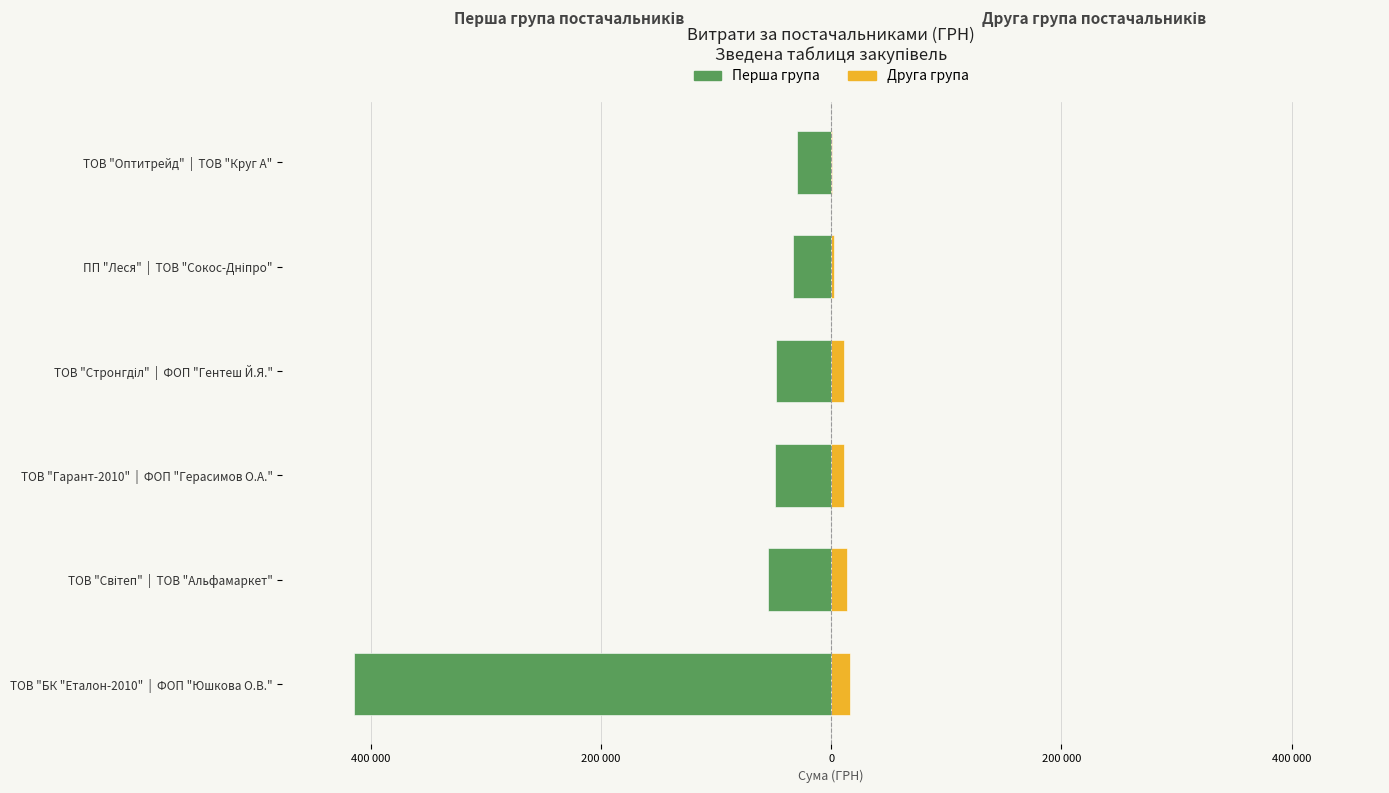

Does the chart contain stacked bars?

No